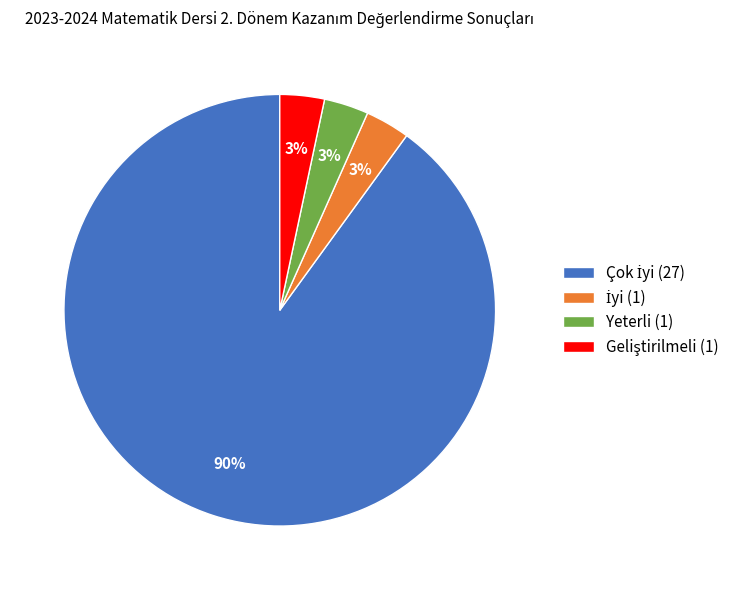

To the nearest percent, what portion does Yeterli (1) represent?

3%